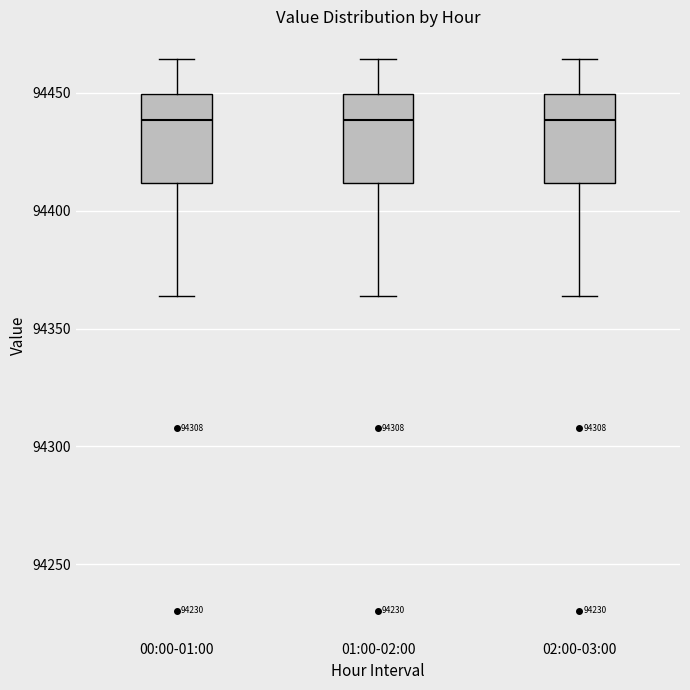

Where does the upper whisker of the box for 01:00-02:00 end on the y-axis? The values are not printed on the chart, so give them approximately, as read against the axis.

94465